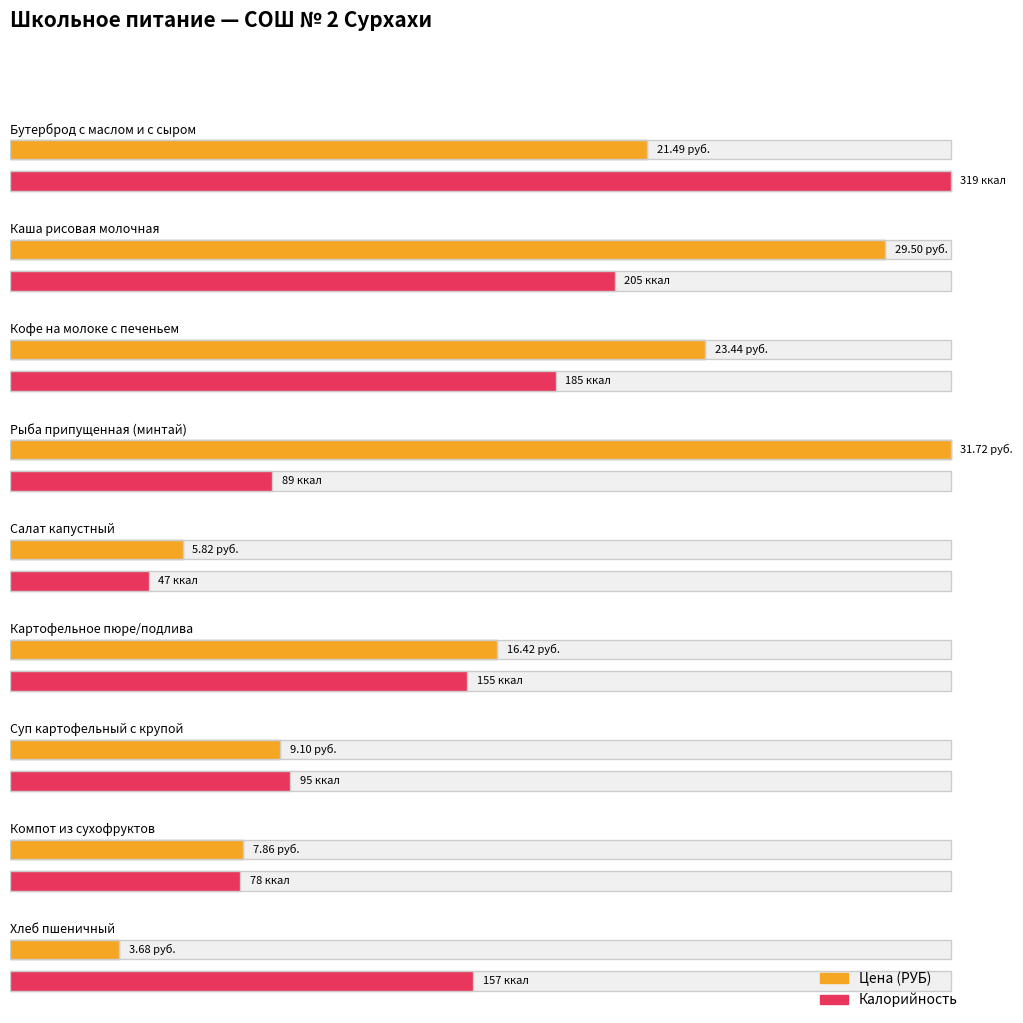

Reading left to right, what are all the values shown in this chart?

Цена (РУБ): 21.5	29.5	23.4	31.7	5.8	16.4	9.1	7.9	3.7
Калорийность: 319.0	205.0	185.0	89.0	47.0	155.0	95.0	78.0	157.0